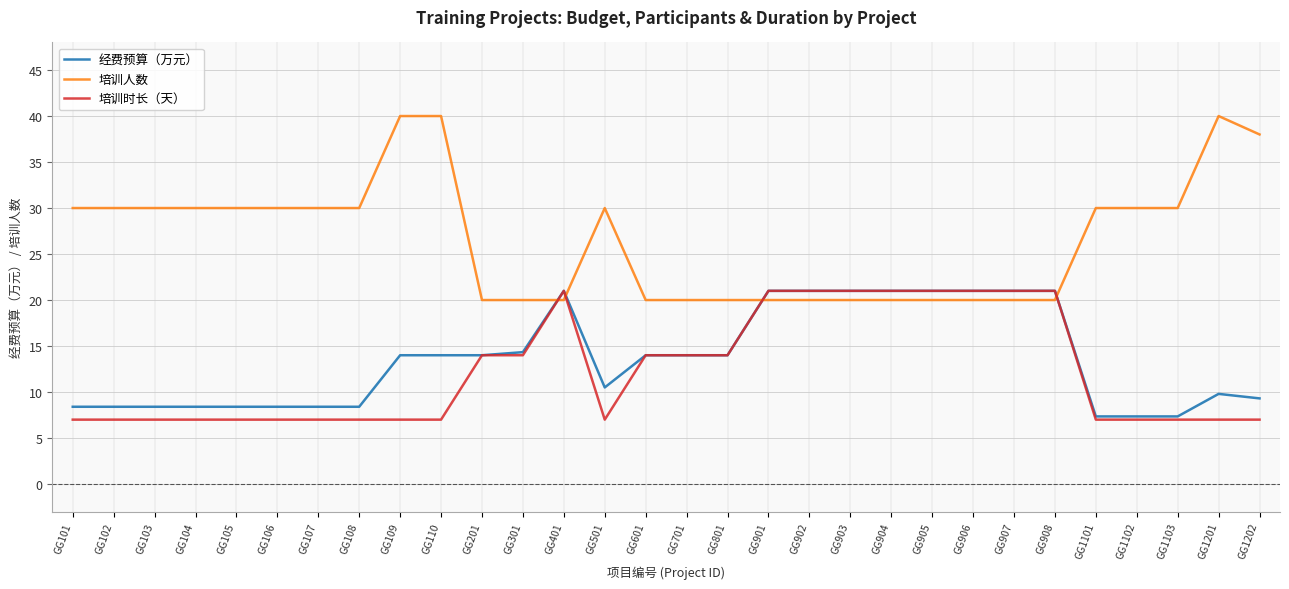

What value does the 培训人数 series have at GG901?

20.0